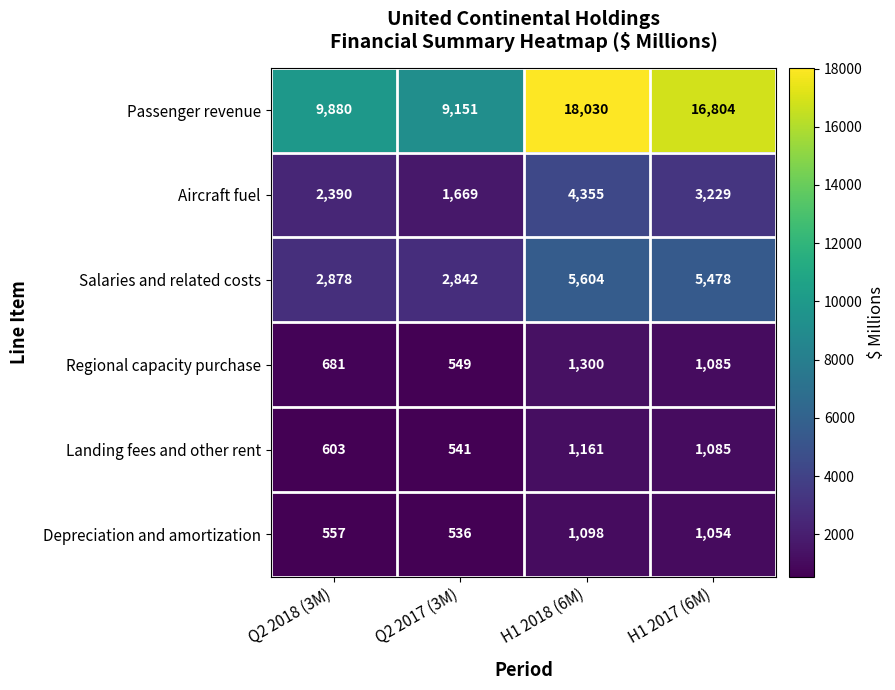

What is the difference between the highest and lowest values at Q2 2017 (3M)?

8615